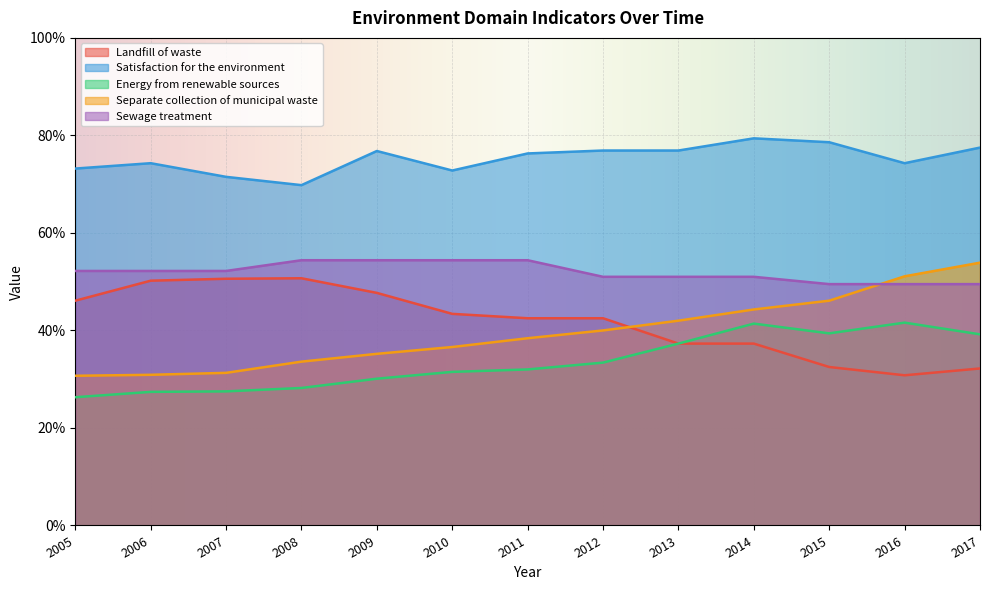

Where does the Satisfaction for the environment series first go above 76?

2009